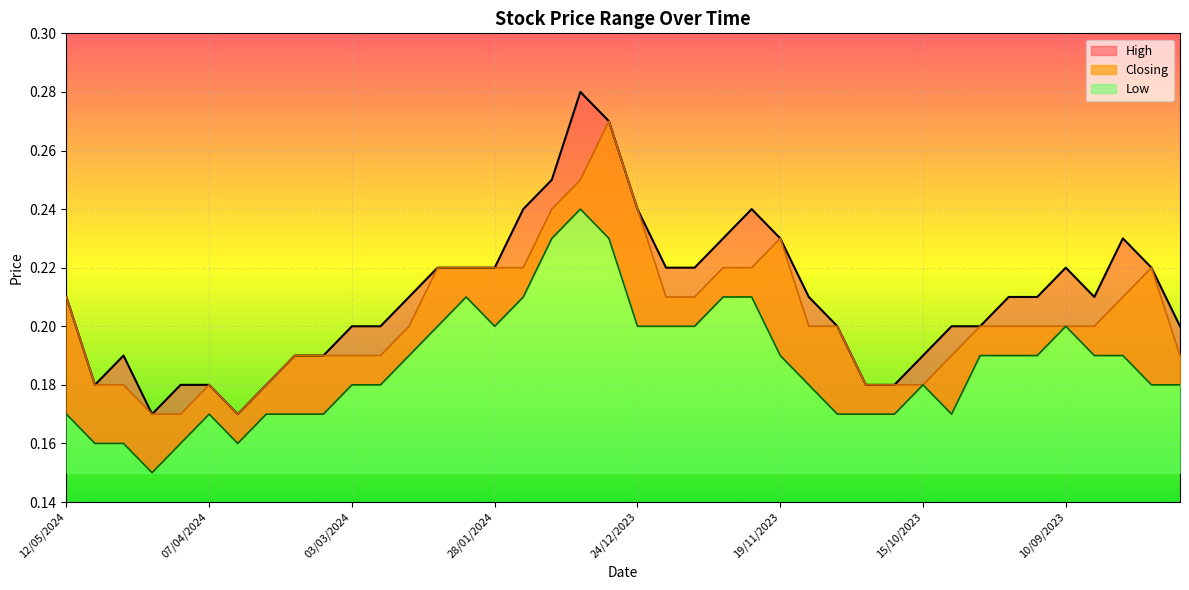

True or false: Low and High cross at least once.

False